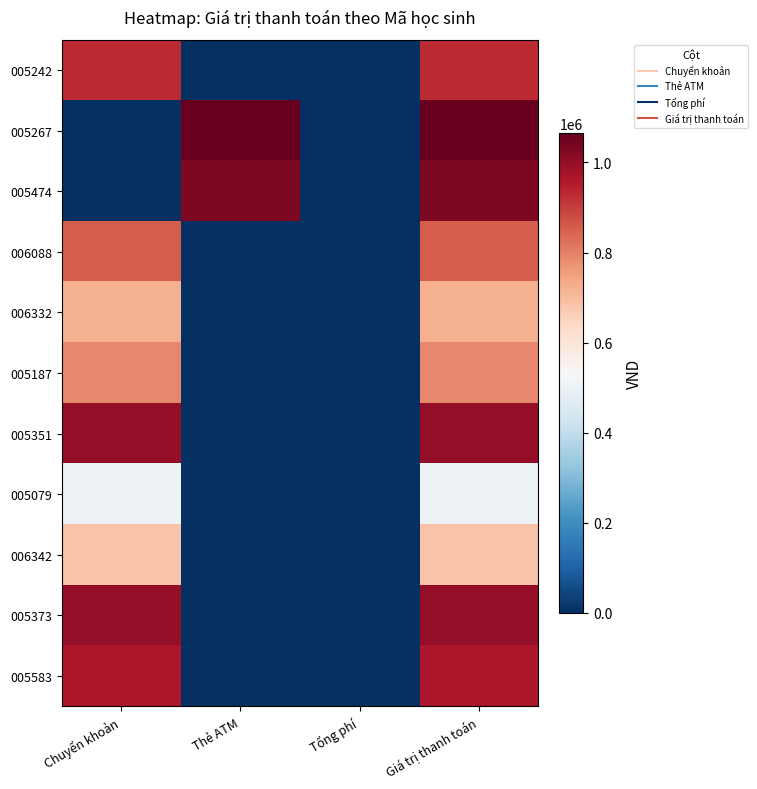

Between Chuyển khoản and Tổng phí, which is larger?

Chuyển khoản